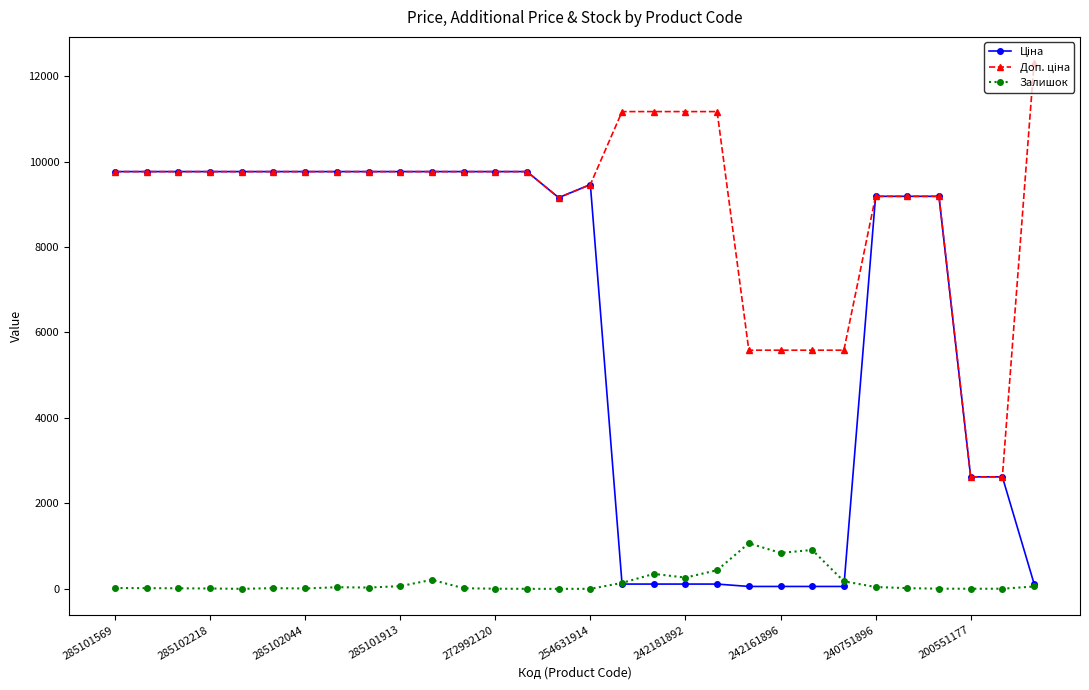

What is the greatest value displayed?

12302.0